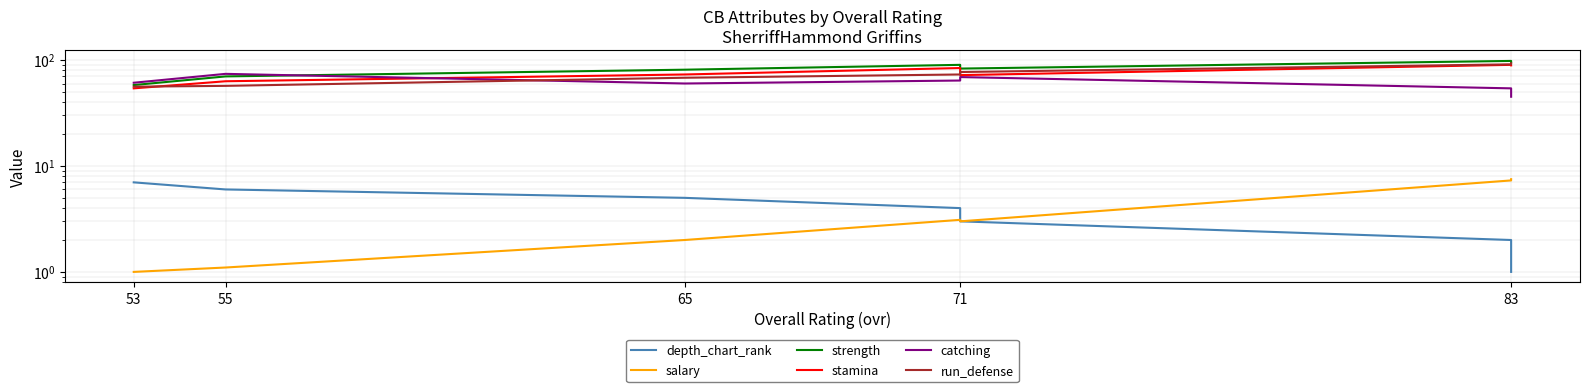

Is it true that salary equals 3.1 at 71?

True